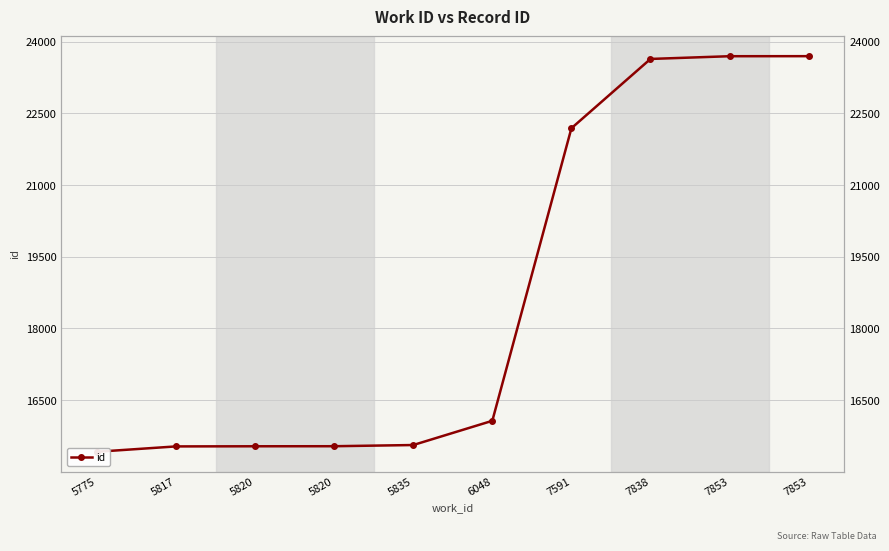

What is the sum of all values?

186867